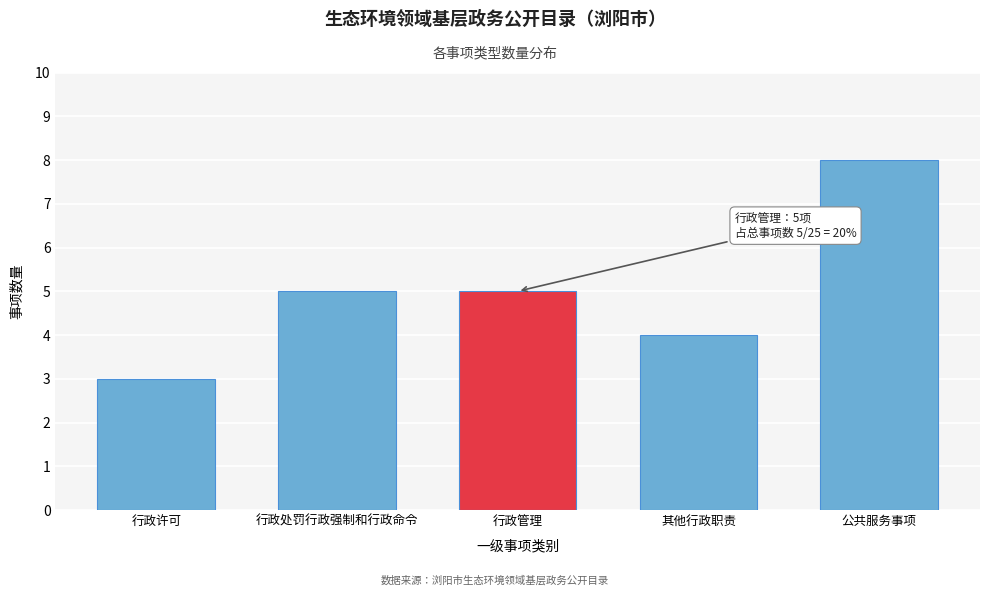

Reading right to left, list all the values displayed in this chart.

8	4	5	5	3